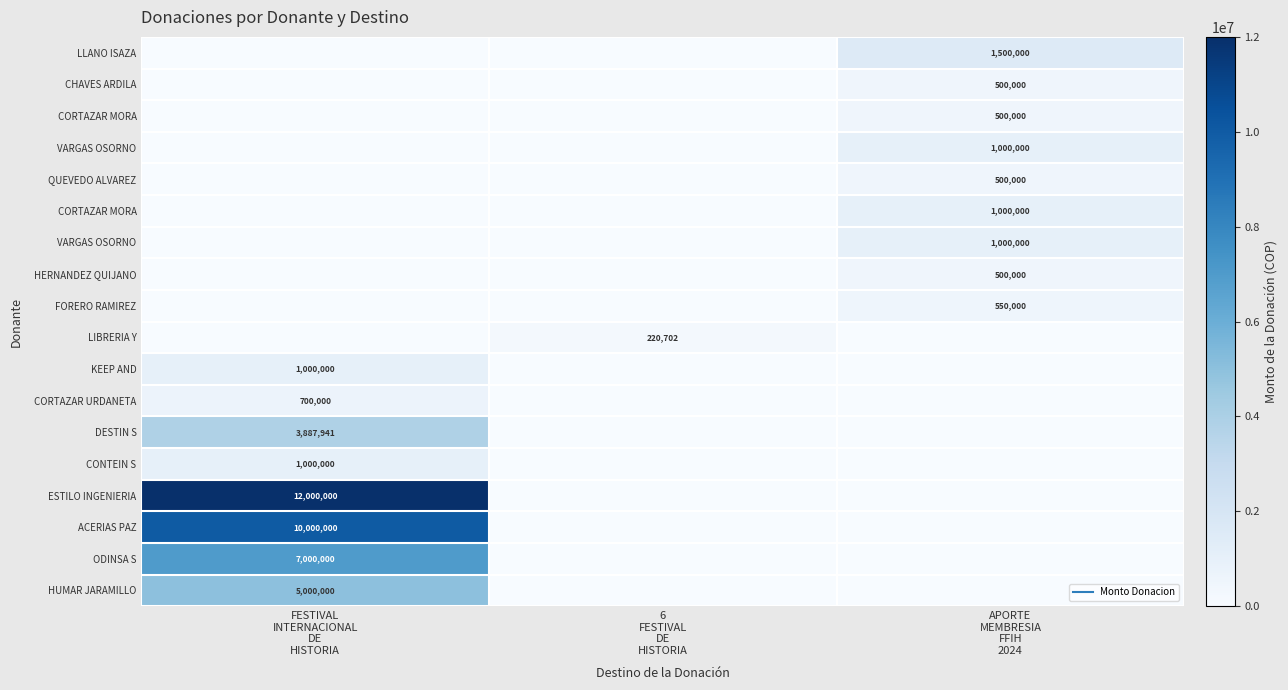

At which category is the sum across all series the highest?

FESTIVAL
INTERNACIONAL
DE
HISTORIA